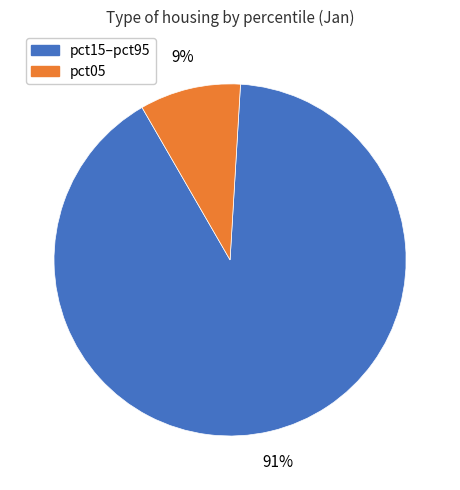

How many slices are in this pie chart?

2